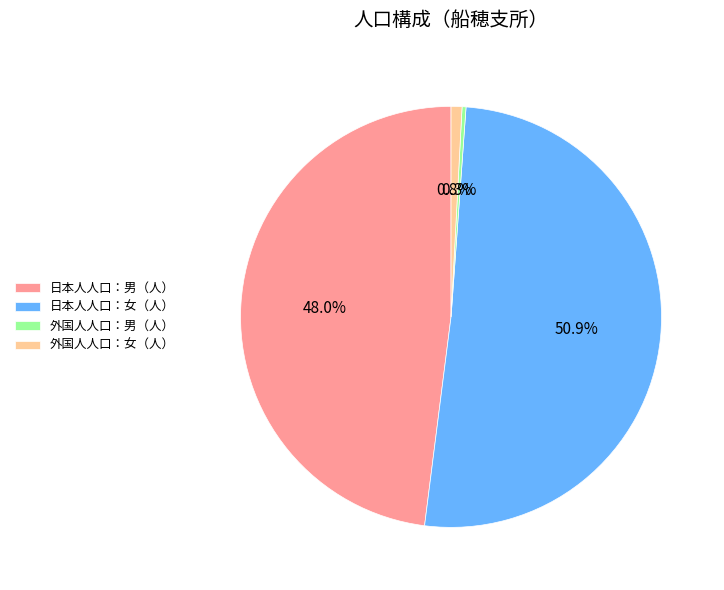

Which slice represents more than half of the pie?

日本人人口：女（人）